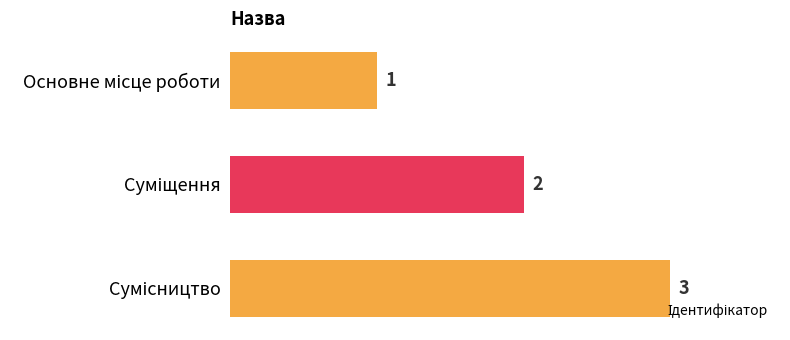

How many values are below 2?

1